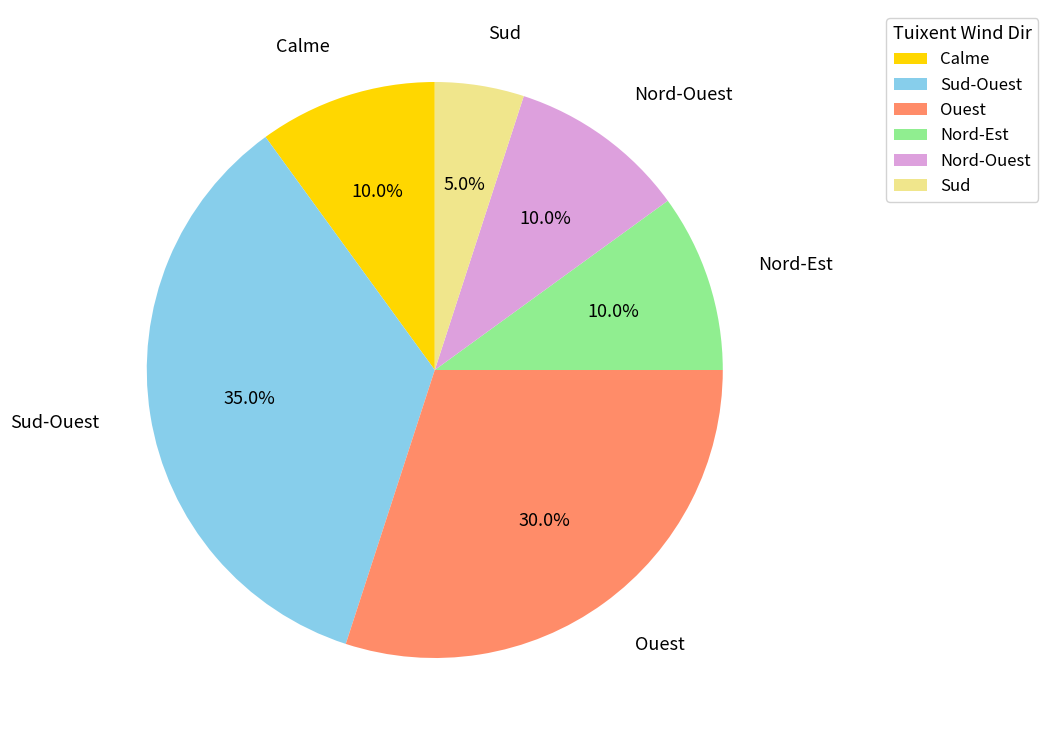

Is it true that Nord-Est is 10% of the pie?

True